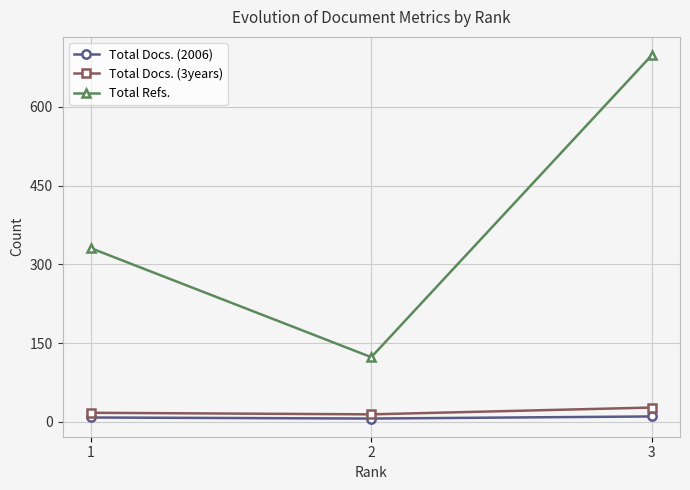

What is the maximum value shown in the chart?

699